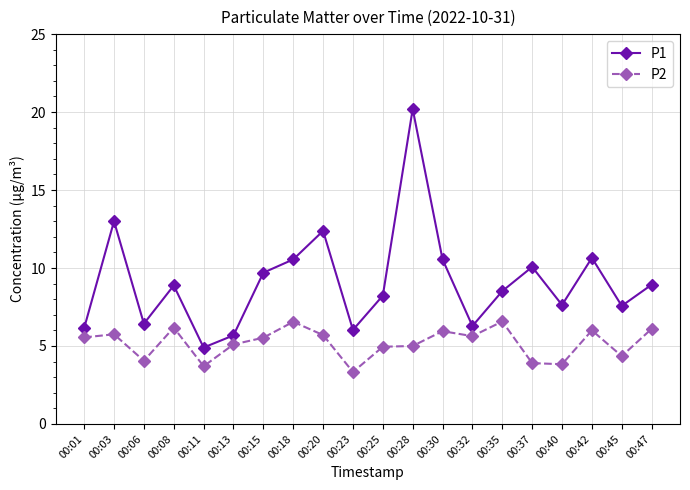

What is the sum of all P2 values?

103.7